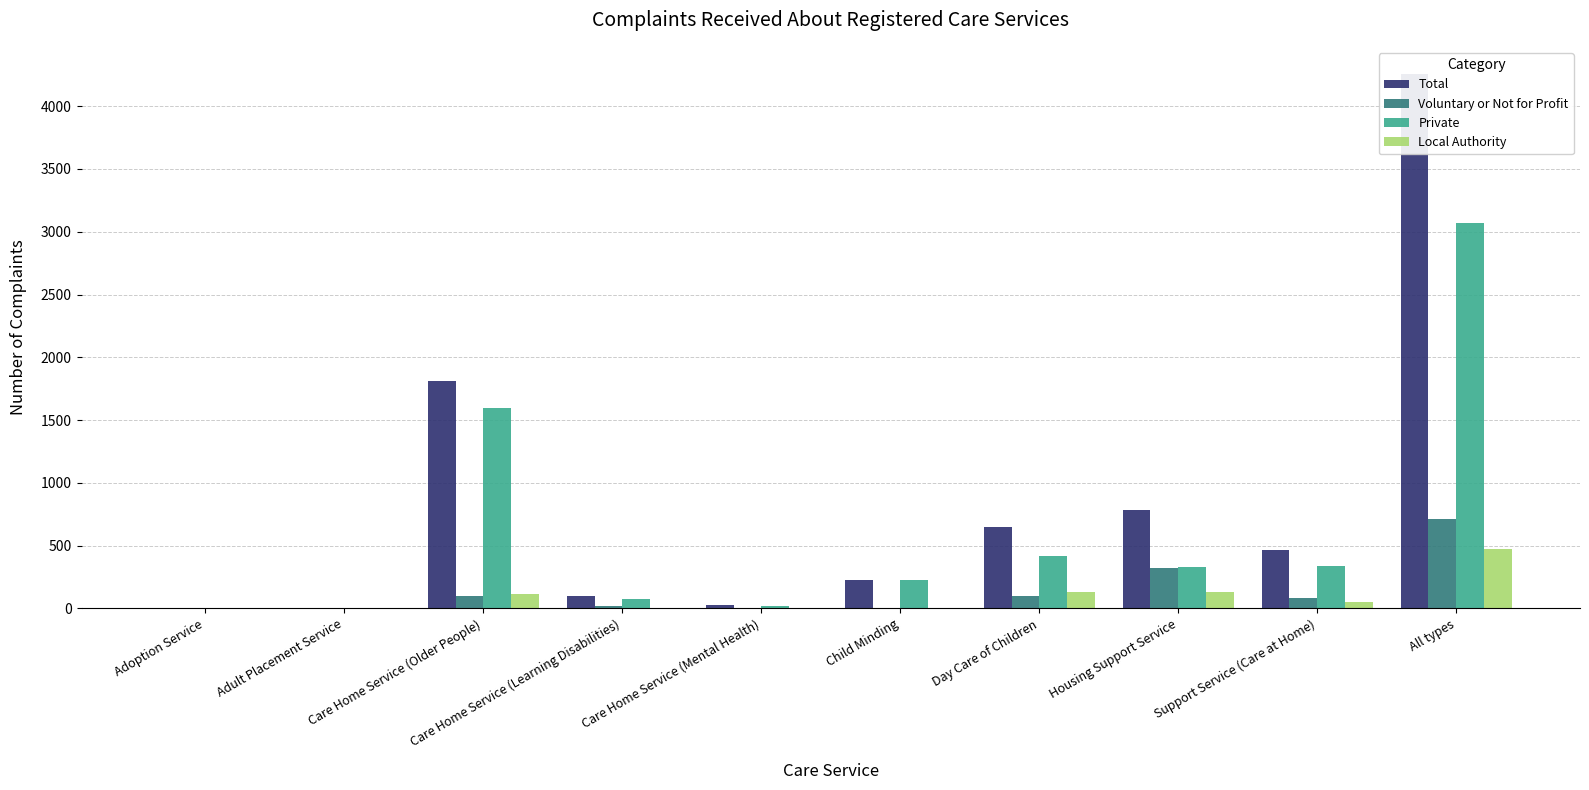

At which label is Total closest to 2130?

Care Home Service (Older People)